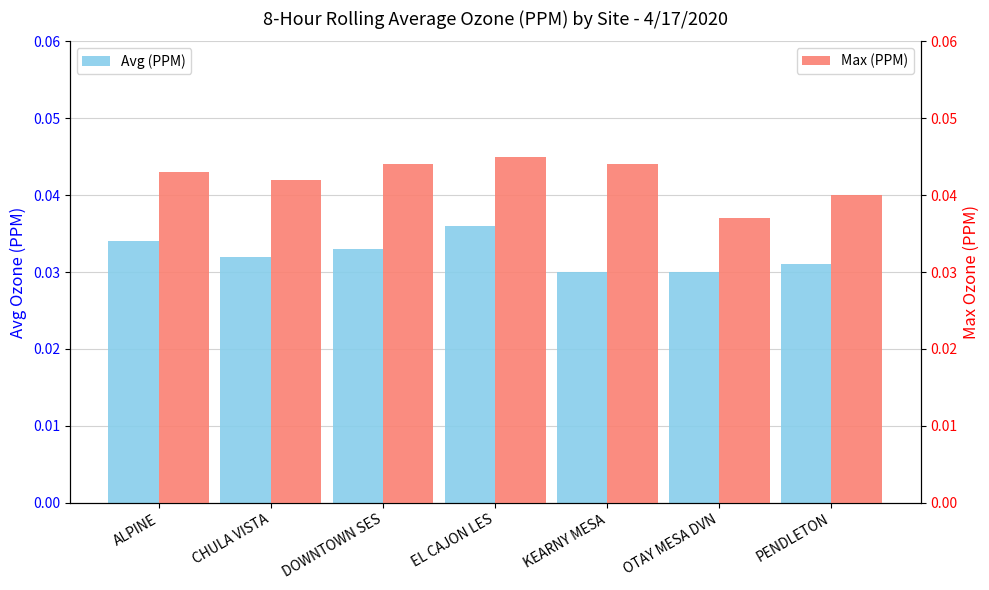

At which label does Avg (PPM) reach its peak?

EL CAJON LES